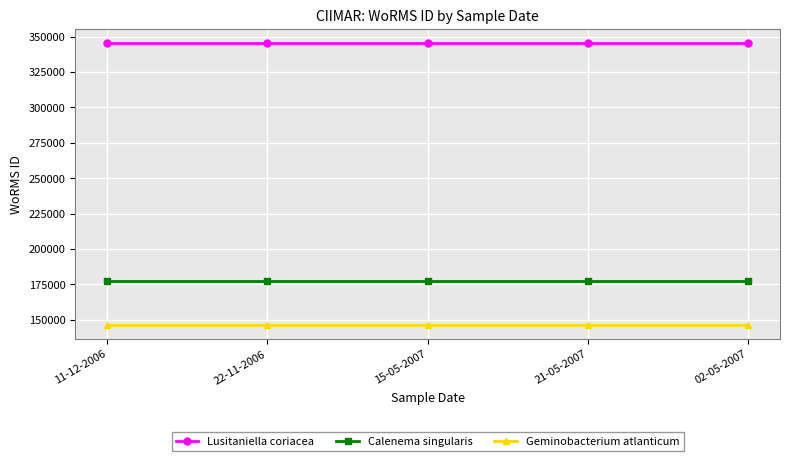

What is the spread (max minus min) of values at 21-05-2007?

198970